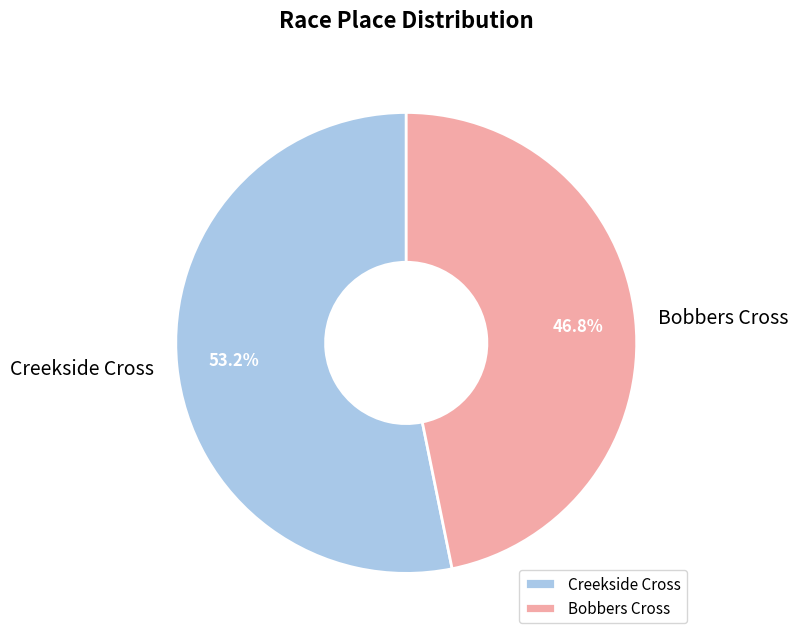

Count the number of slices in the pie.

2